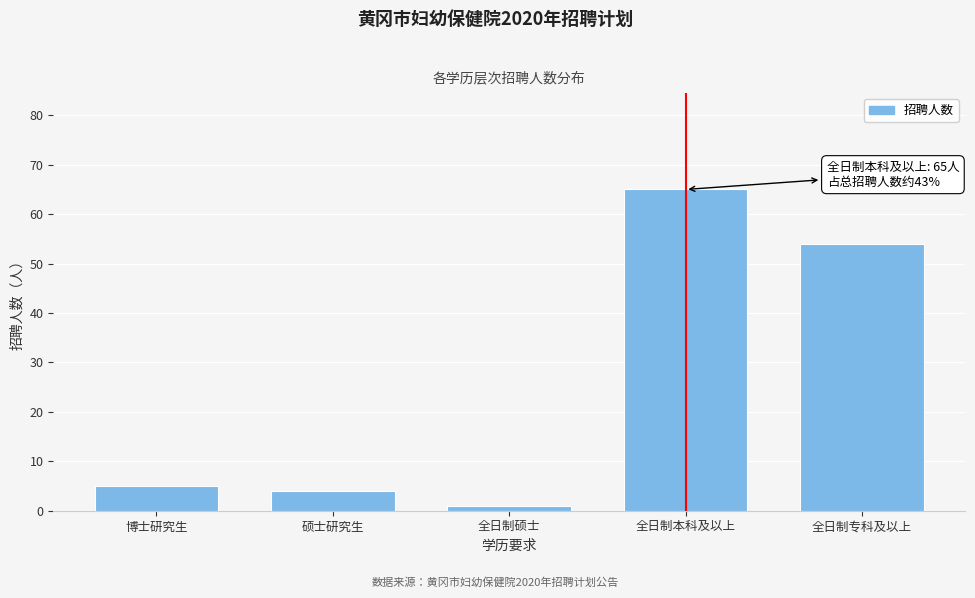

Reading right to left, extract all data points from this chart.

全日制专科及以上=54	全日制本科及以上=65	全日制硕士=1	硕士研究生=4	博士研究生=5